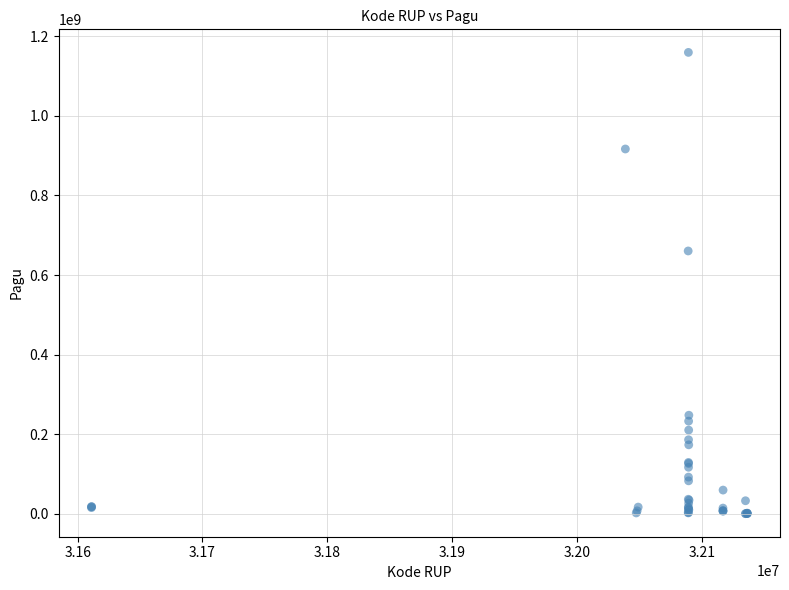

What Y value in the scatter plot is closest to 580008500?

660551000